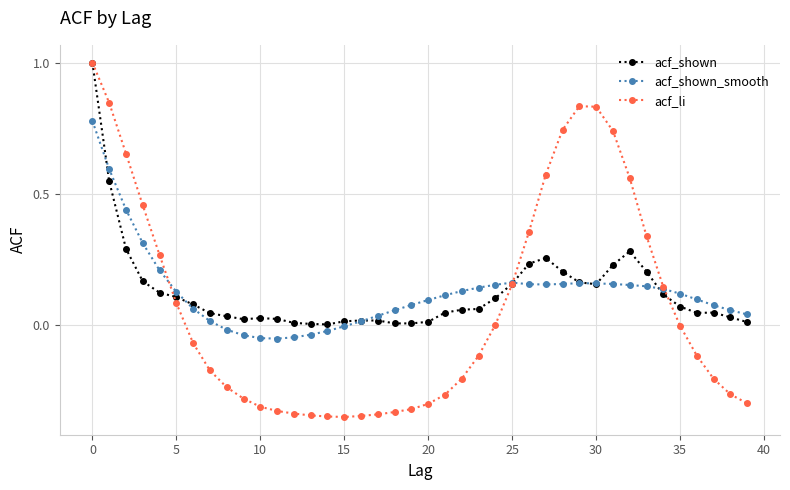

Which series has the widest spread of values?

acf_li